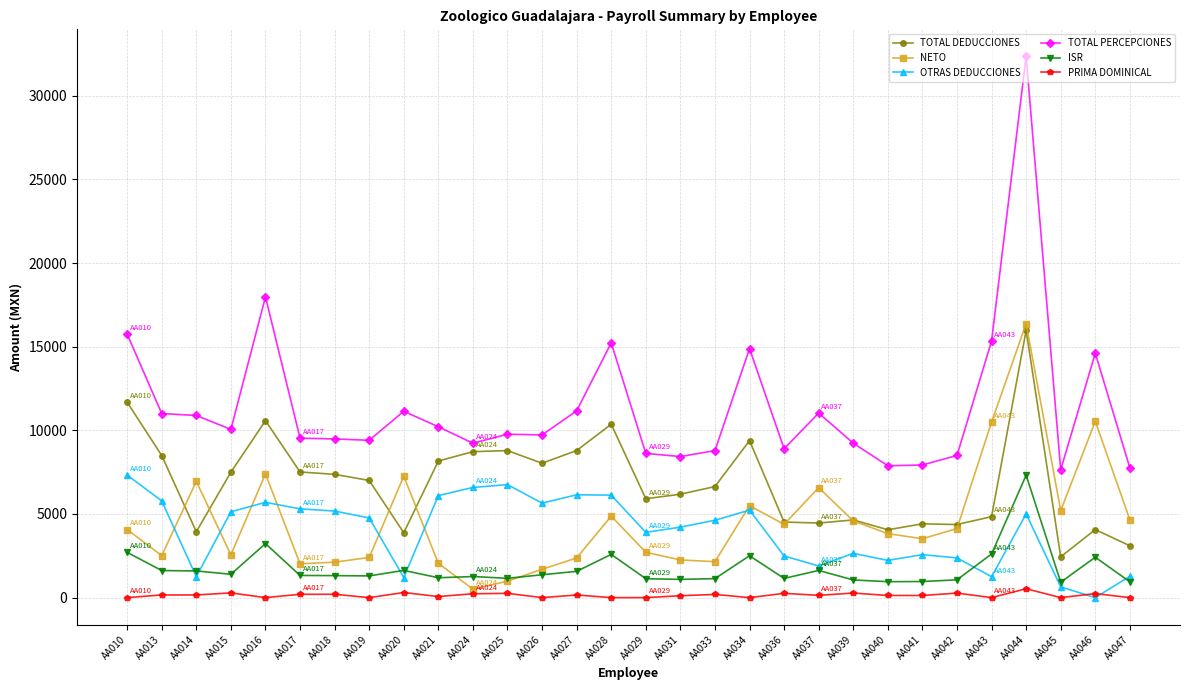

True or false: TOTAL PERCEPCIONES and OTRAS DEDUCCIONES cross at least once.

False